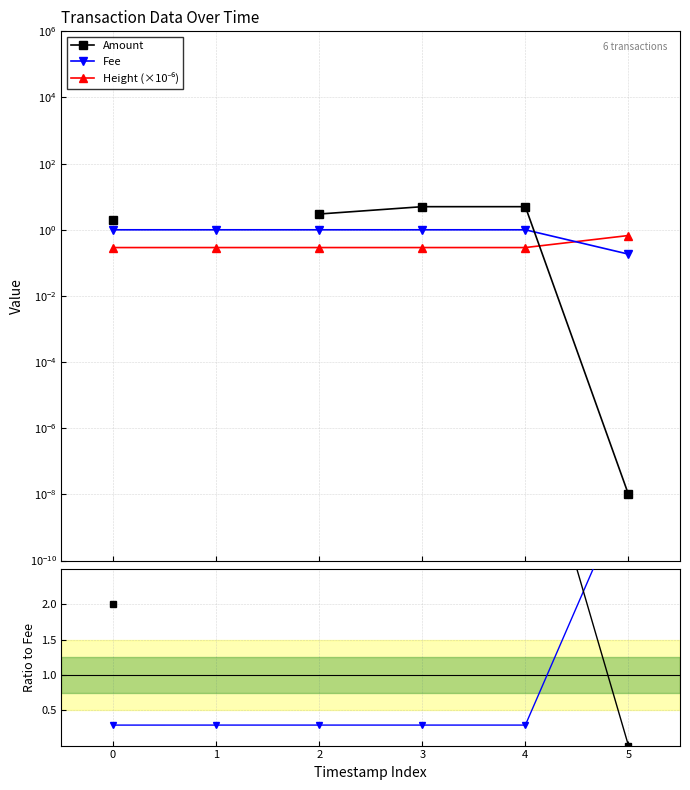

Which category has the highest value in the Amount/Fee series?

3